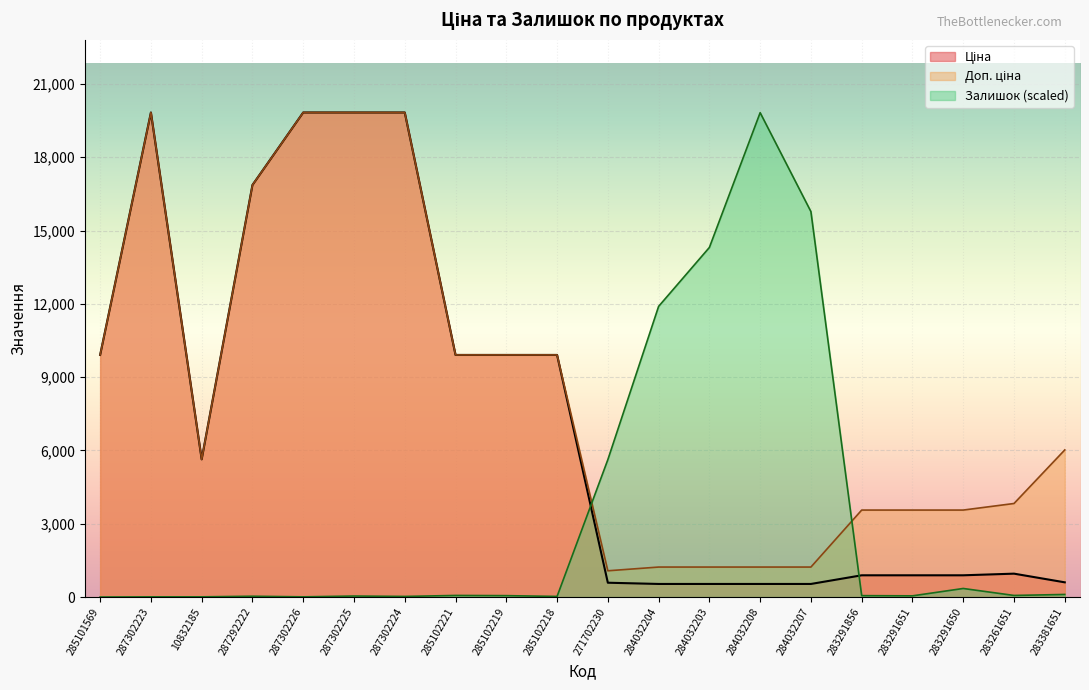

At which category is the sum across all series the highest?

287302225